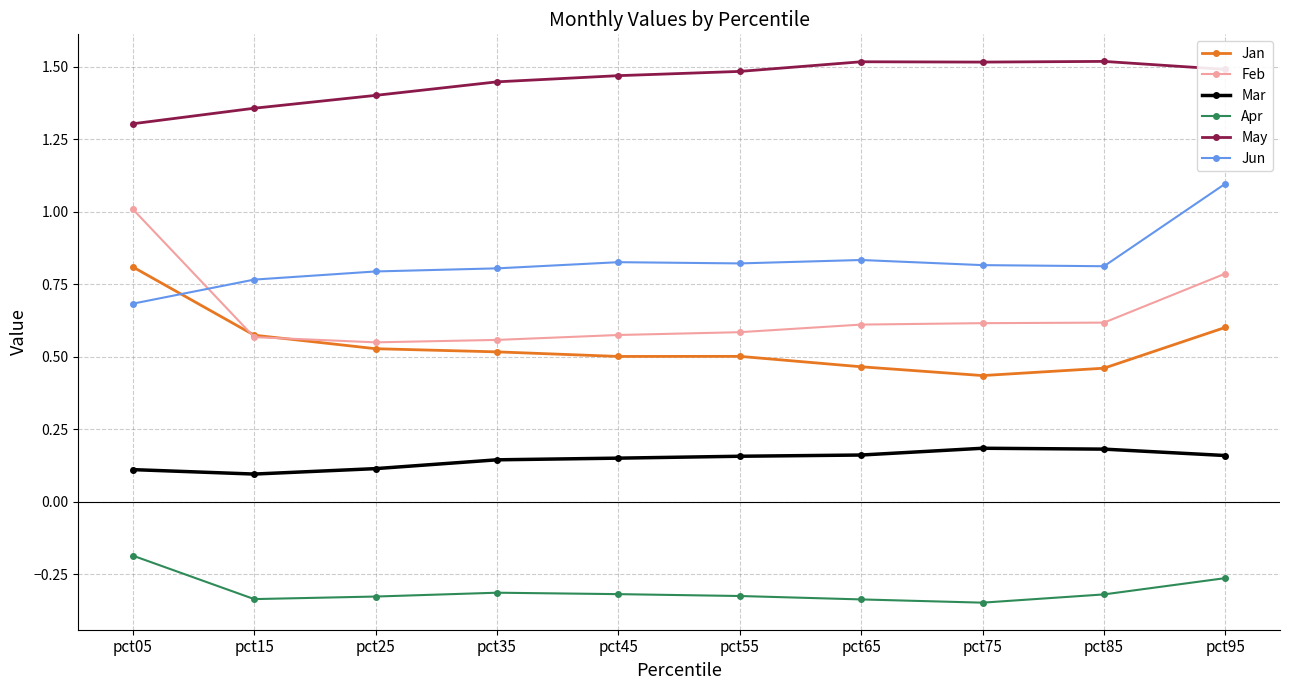

Which series has the largest total across all categories?

May